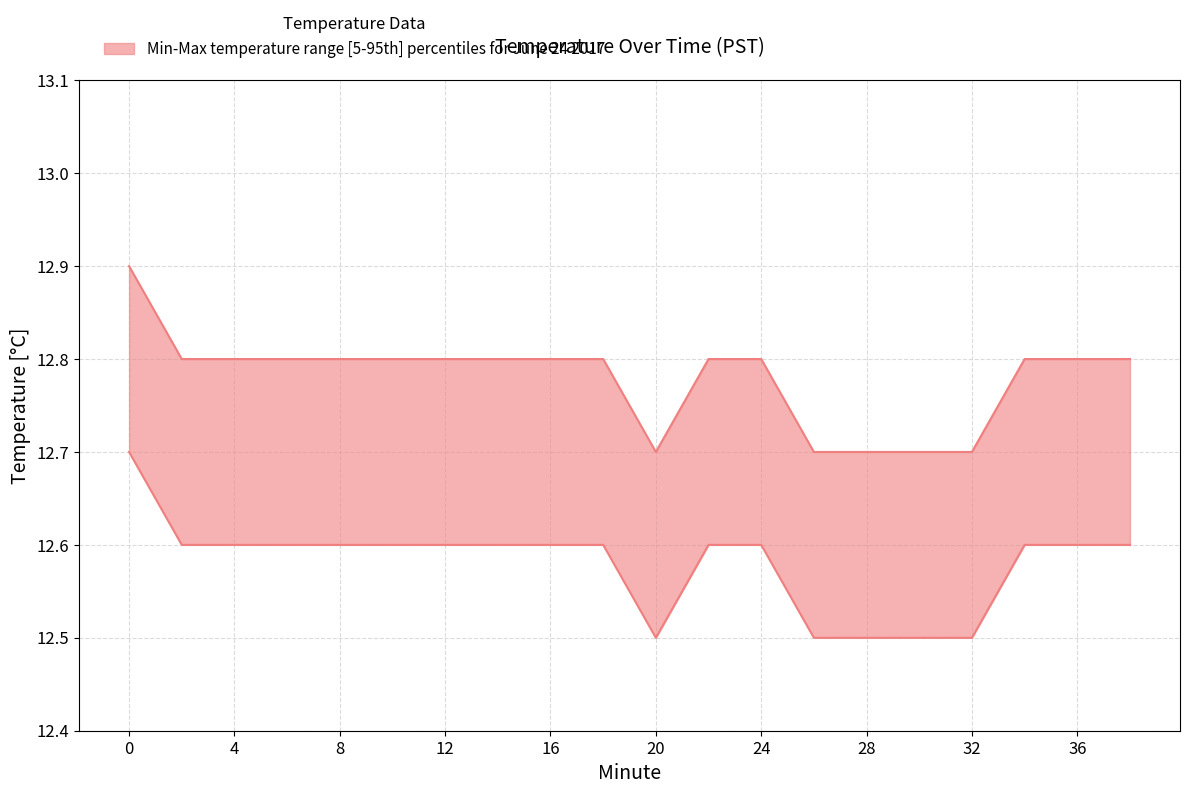

True or false: upper has more than 1 interior local peaks.

False